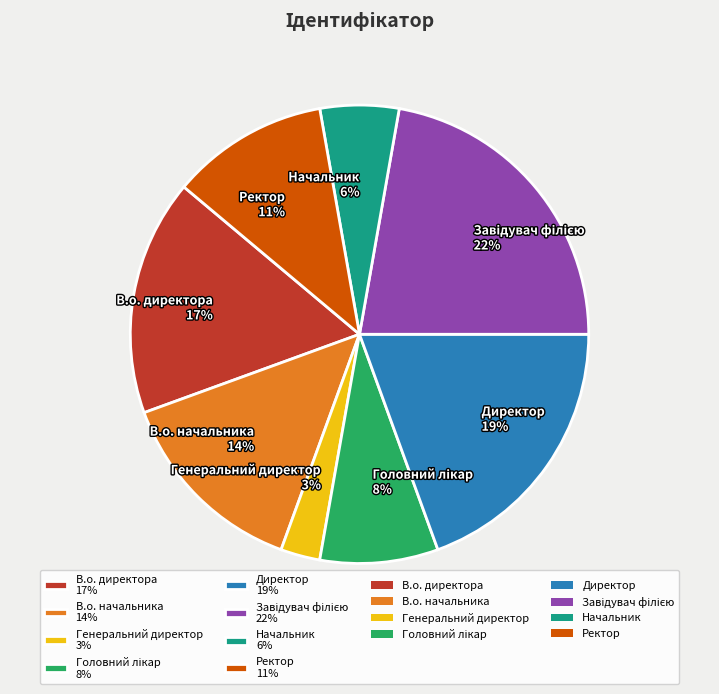

Between Начальник 6% and Генеральний директор 3%, which is larger?

Начальник 6%